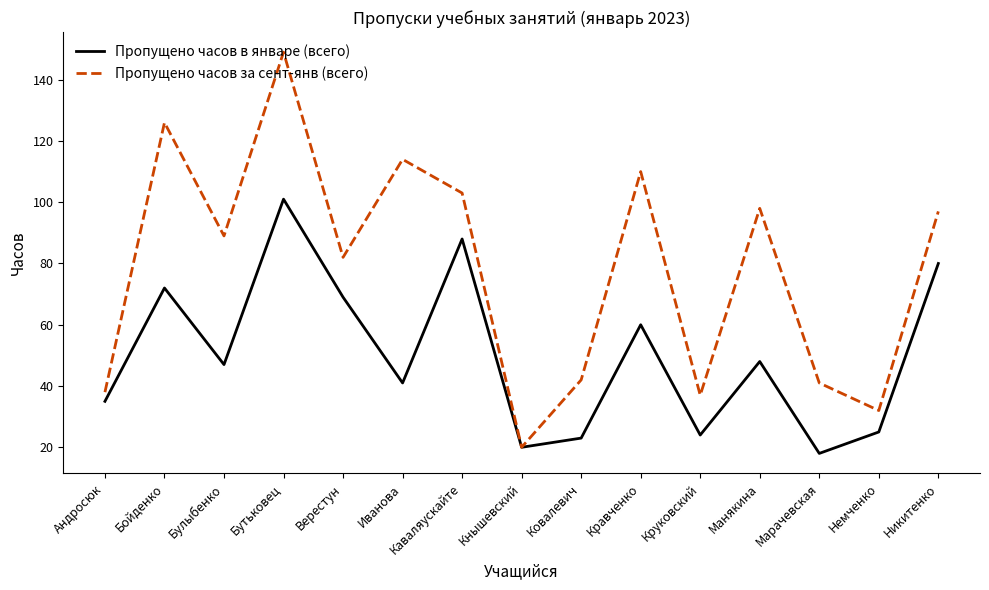

List the series in order of their overall mean, lowest first.

Пропущено часов в январе (всего), Пропущено часов за сент-янв (всего)